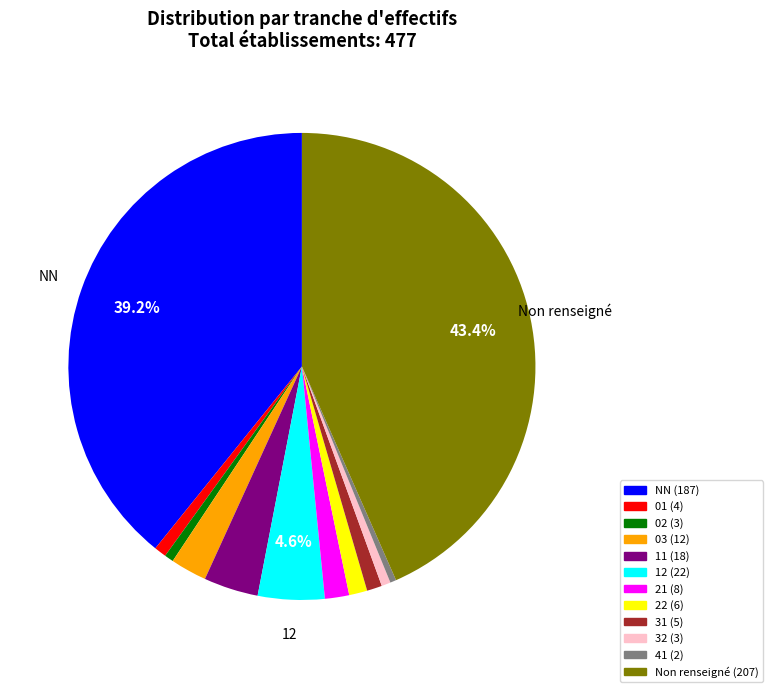

To the nearest percent, what is the difference between the largest and smallest slice percentages?

43%